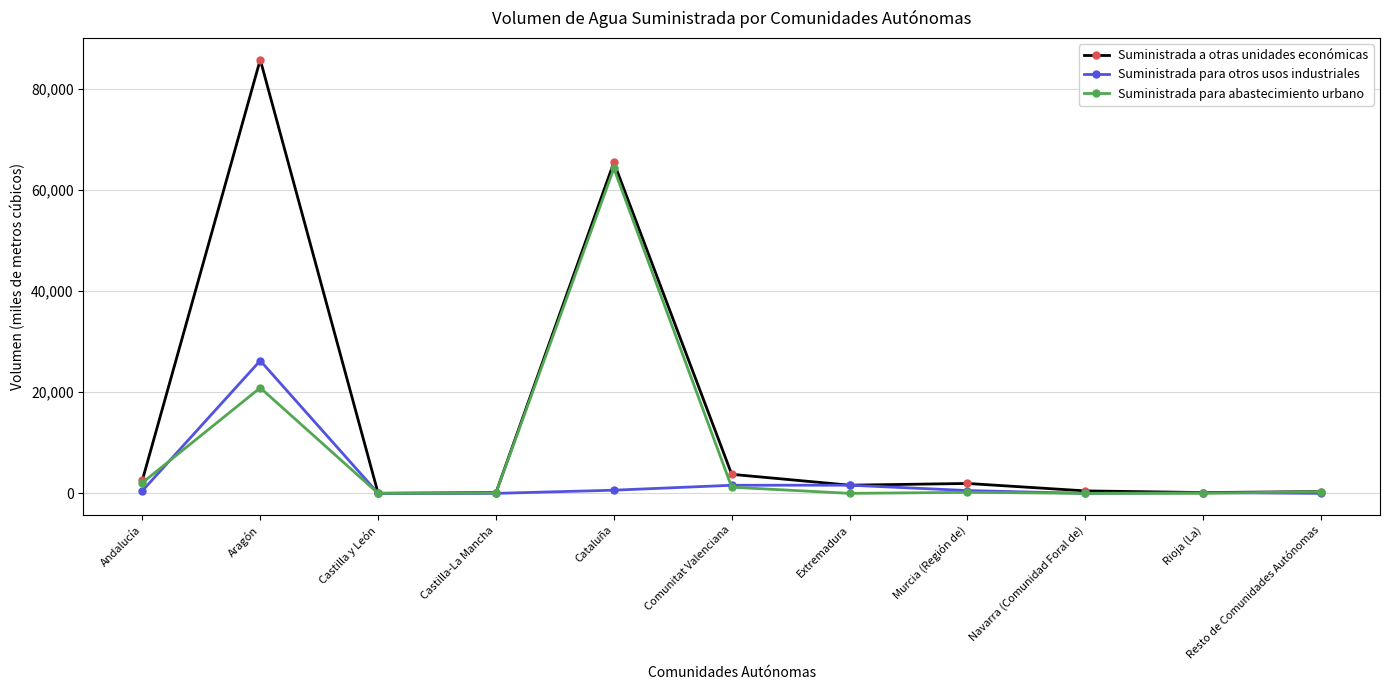

What is the label of the 4th point from the left?

Castilla-La Mancha